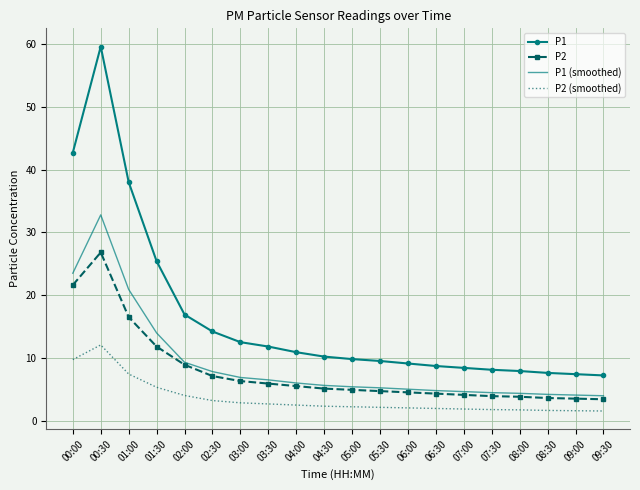

What position from the right is 00:30?

19